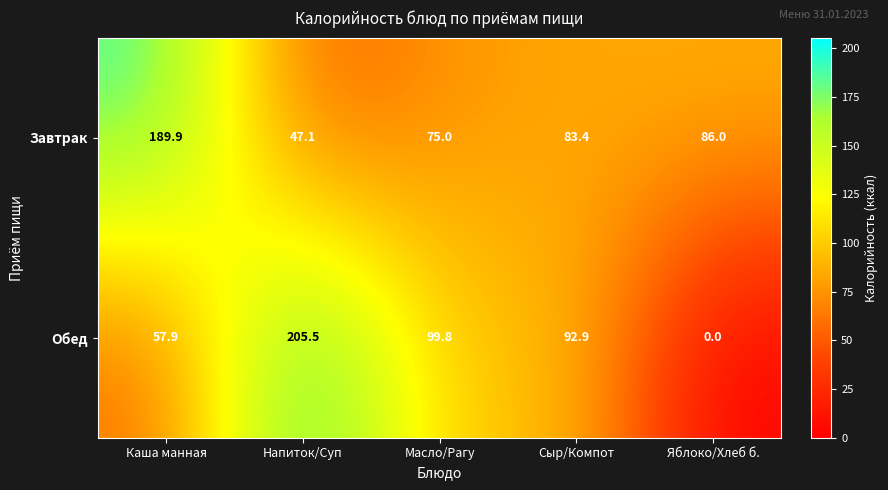

The value of Завтрак at Каша манная is 189.9. True or false?

True